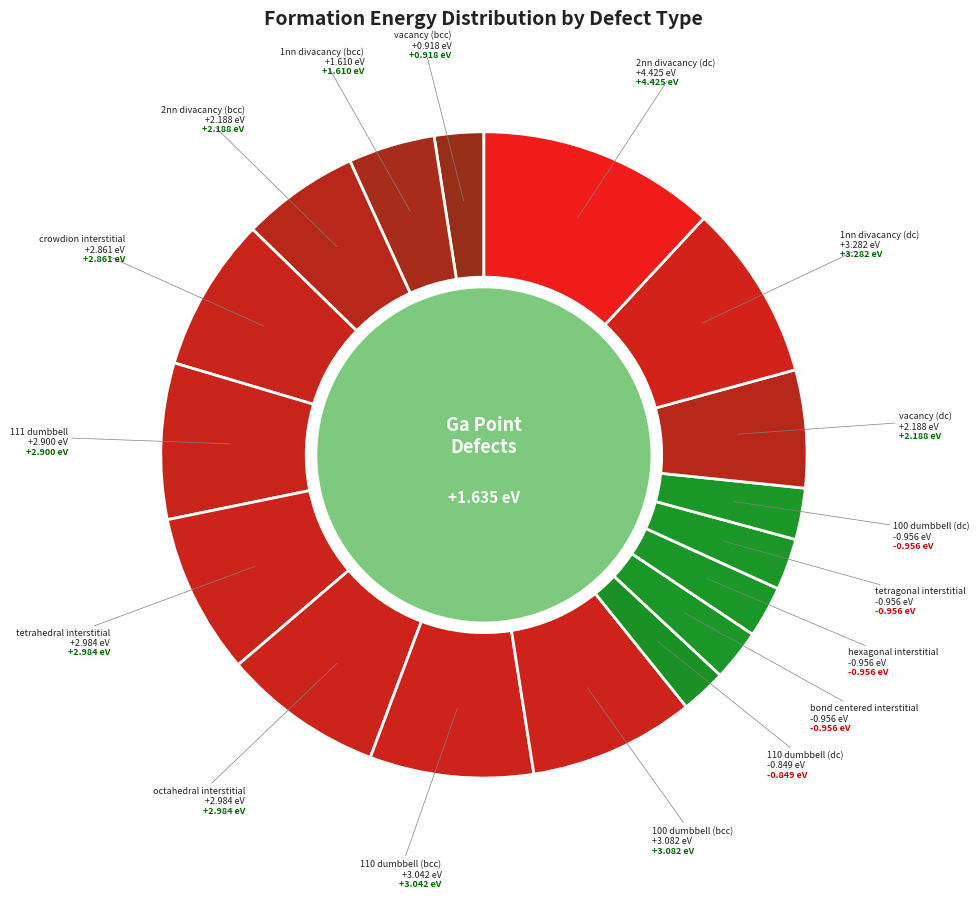

How many slices are in this pie chart?

17